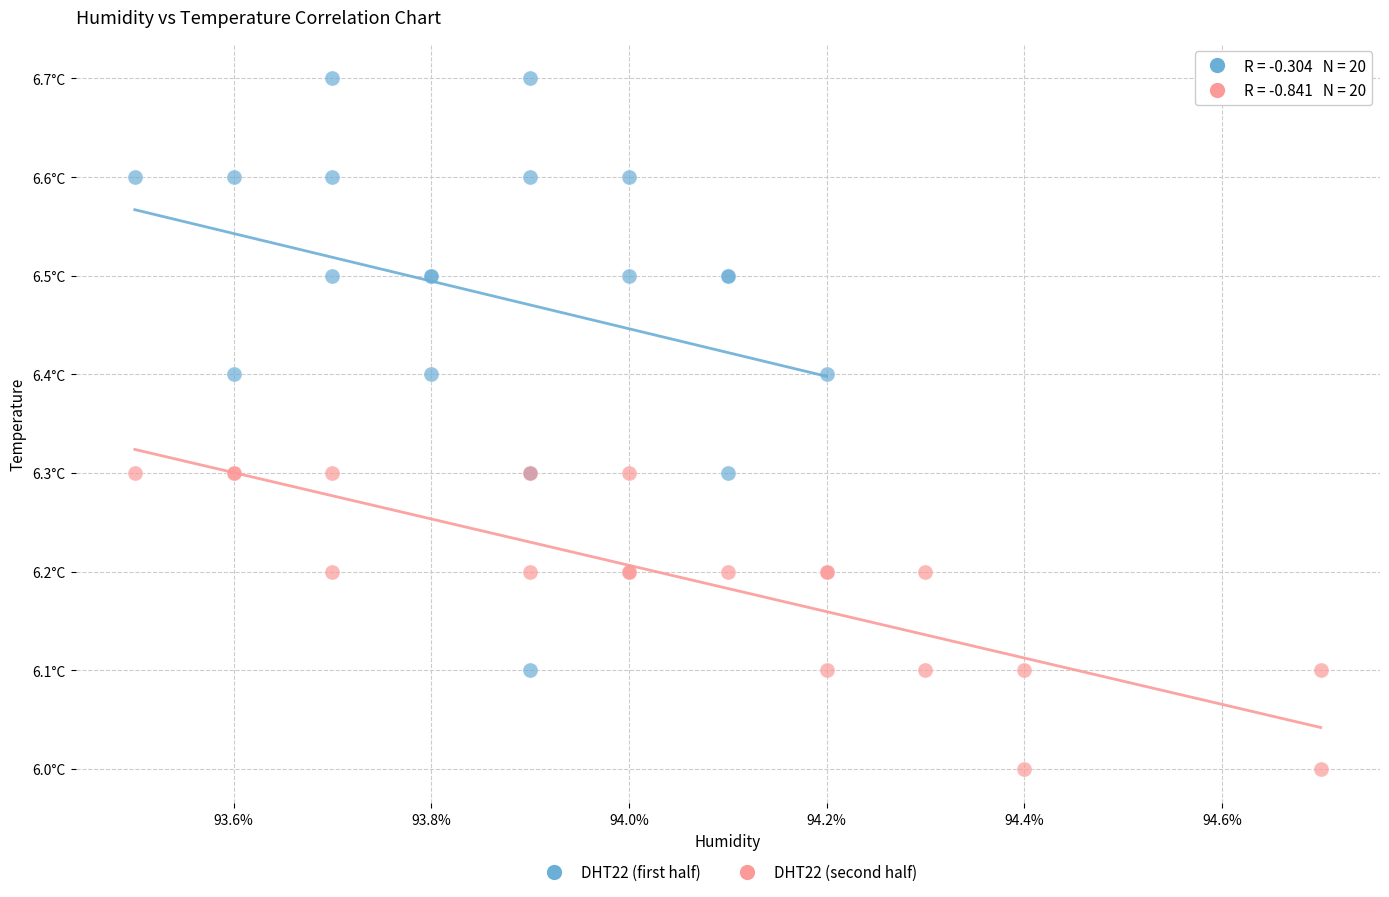

Which series has the widest spread of Y values?

DHT22 (first half)